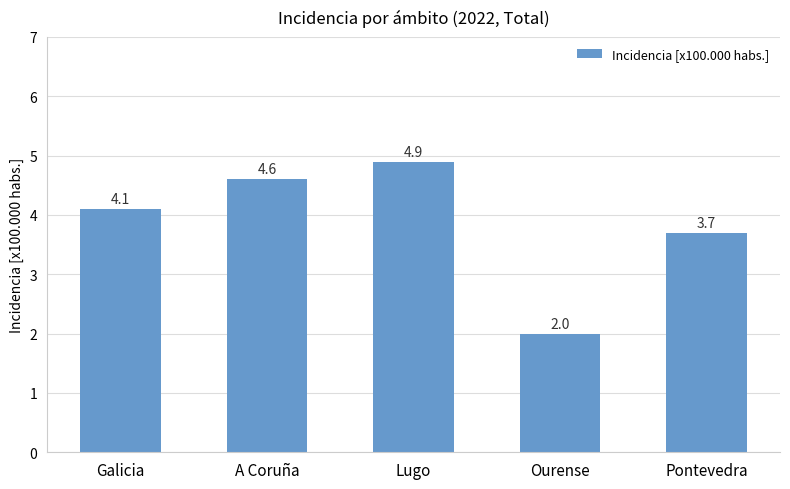

Read the value at Pontevedra.

3.7